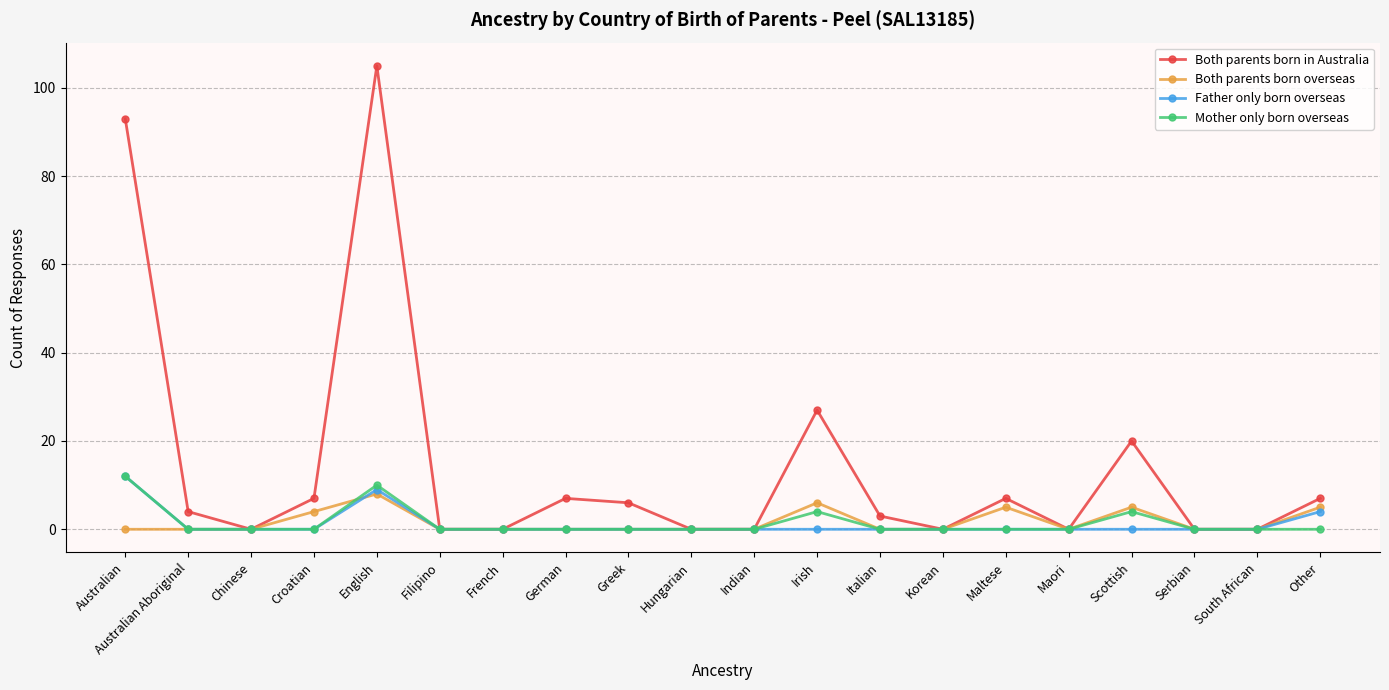

What is the difference between the maximum and minimum values in the Mother only born overseas series?

12